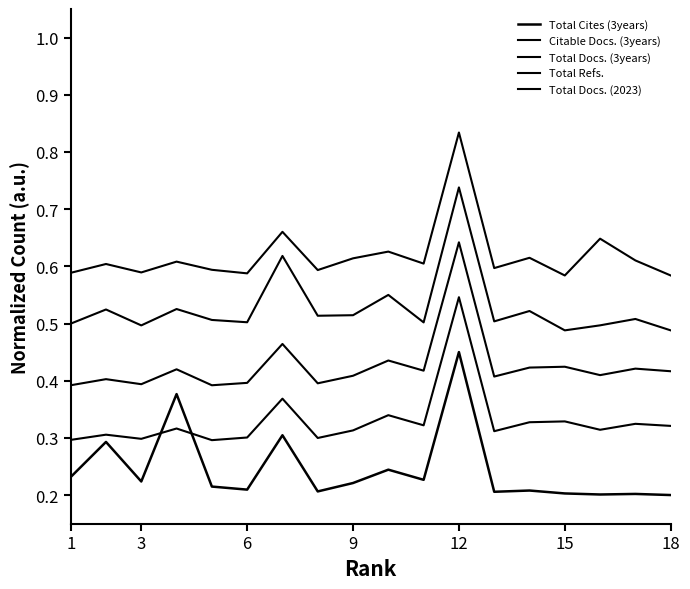

Does the chart display data point markers on the line(s)?

No